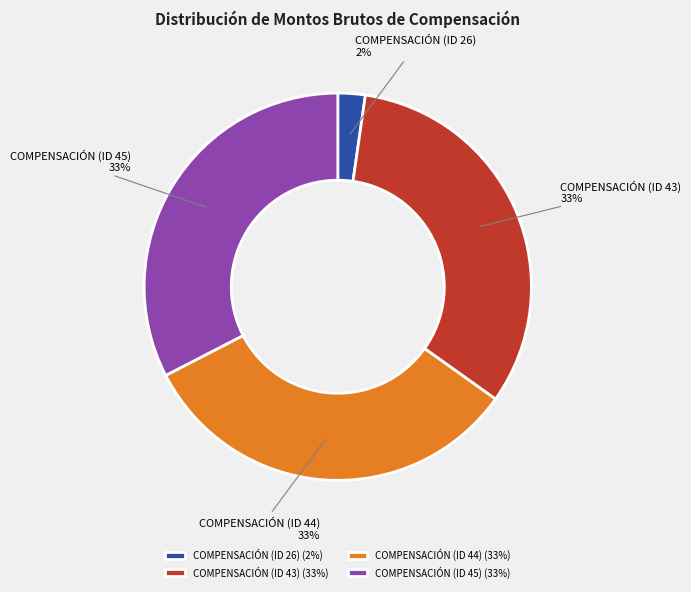

Is the sum of COMPENSACIÓN (ID 45) (33%) and COMPENSACIÓN (ID 43) (33%) greater than half?

Yes